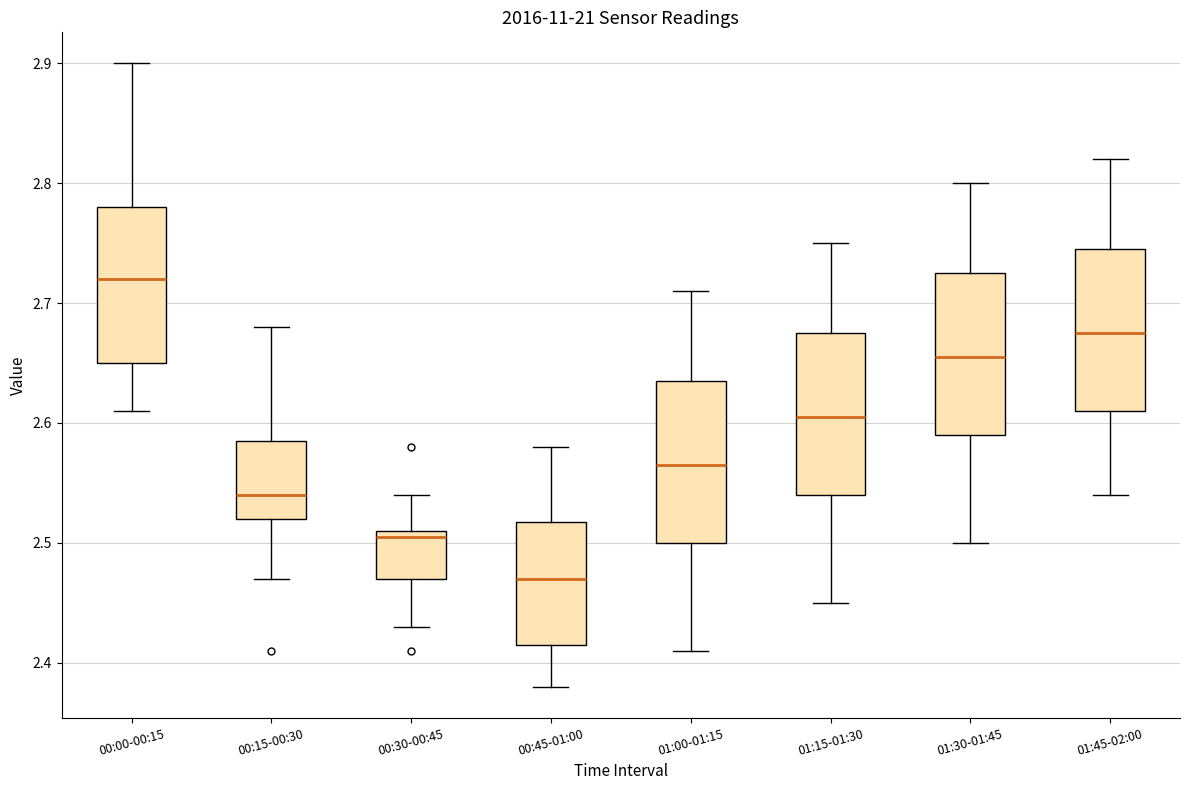

Reading left to right, transcribe this box plot: for each box, give where its median line is, the range the box spans, and where its two whiskers end, as read against the y-axis. The values are not printed on the chart, so give them approximately, as read against the axis.

00:00-00:15: median 2.72, box 2.65 to 2.78, whiskers 2.61 to 2.90
00:15-00:30: median 2.54, box 2.52 to 2.59, whiskers 2.47 to 2.68
00:30-00:45: median 2.51 (just below the box's upper edge), box 2.47 to 2.51, whiskers 2.43 to 2.54
00:45-01:00: median 2.47, box 2.42 to 2.52, whiskers 2.38 to 2.58
01:00-01:15: median 2.57, box 2.50 to 2.64, whiskers 2.41 to 2.71
01:15-01:30: median 2.61, box 2.54 to 2.68, whiskers 2.45 to 2.75
01:30-01:45: median 2.66, box 2.59 to 2.73, whiskers 2.50 to 2.80
01:45-02:00: median 2.68, box 2.61 to 2.75, whiskers 2.54 to 2.82